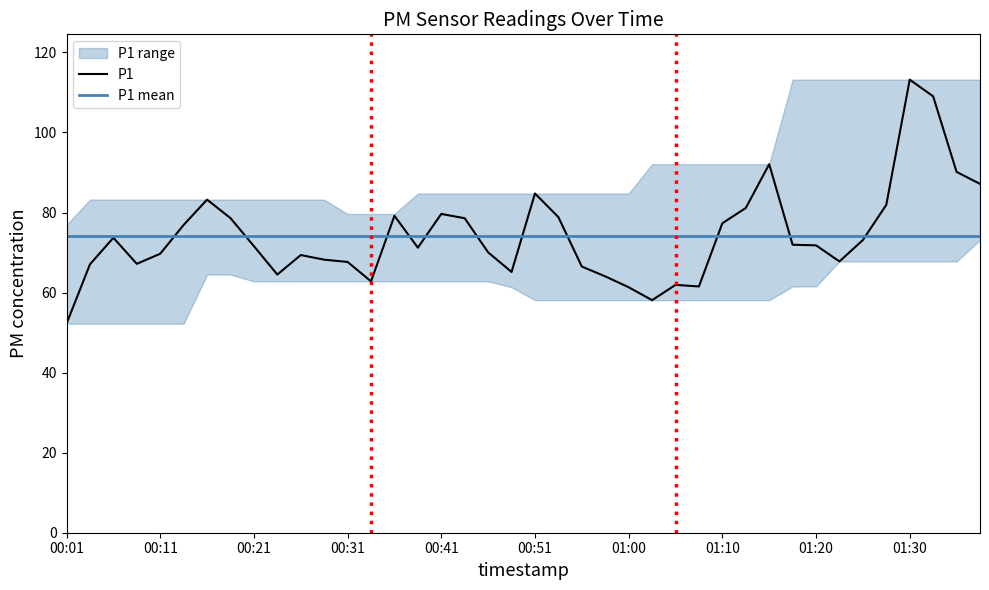

Which label corresponds to the smallest value in the chart?

00:01